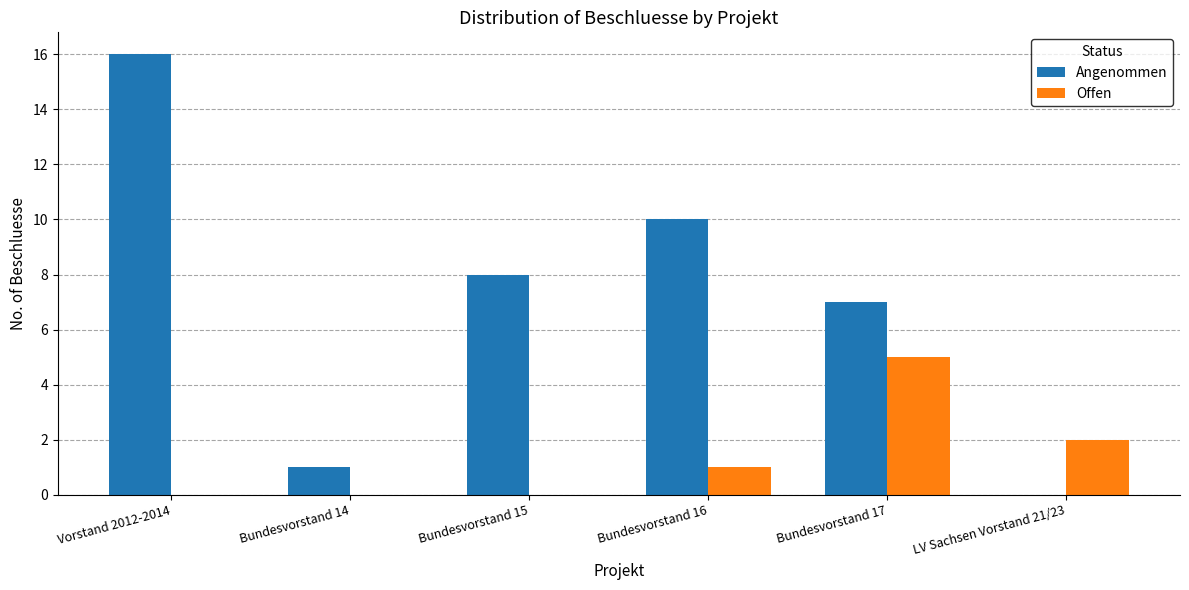

Count the number of categories in the chart.

6